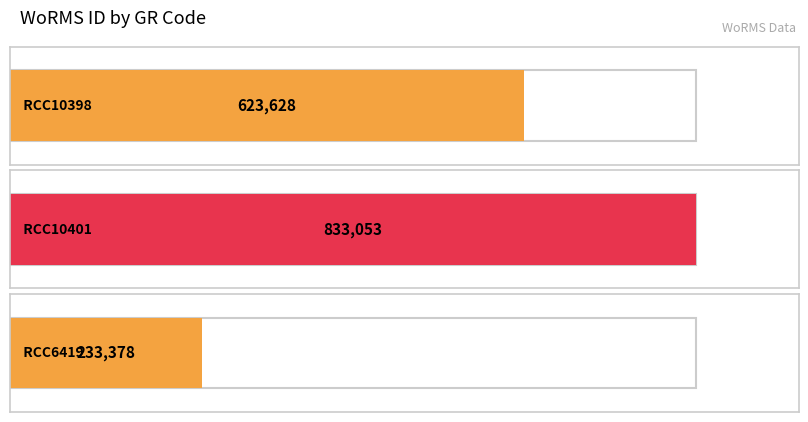

Count the number of categories in the chart.

3